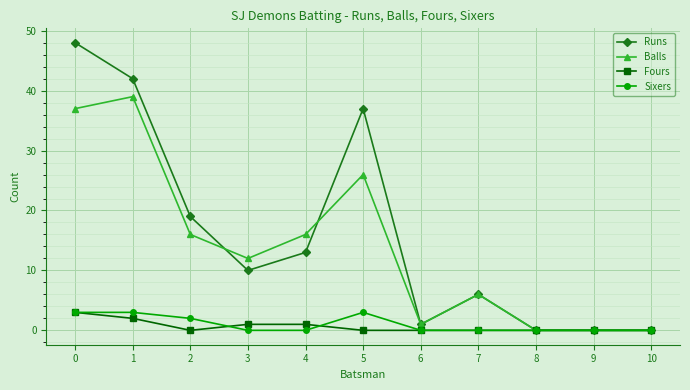

How many categories are shown in the chart?

11